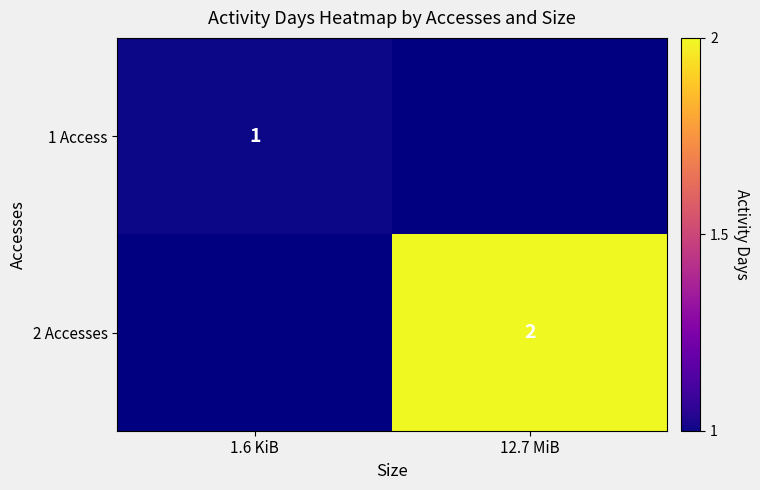

Which has a higher value, 12.7 MiB or 1.6 KiB?

1.6 KiB